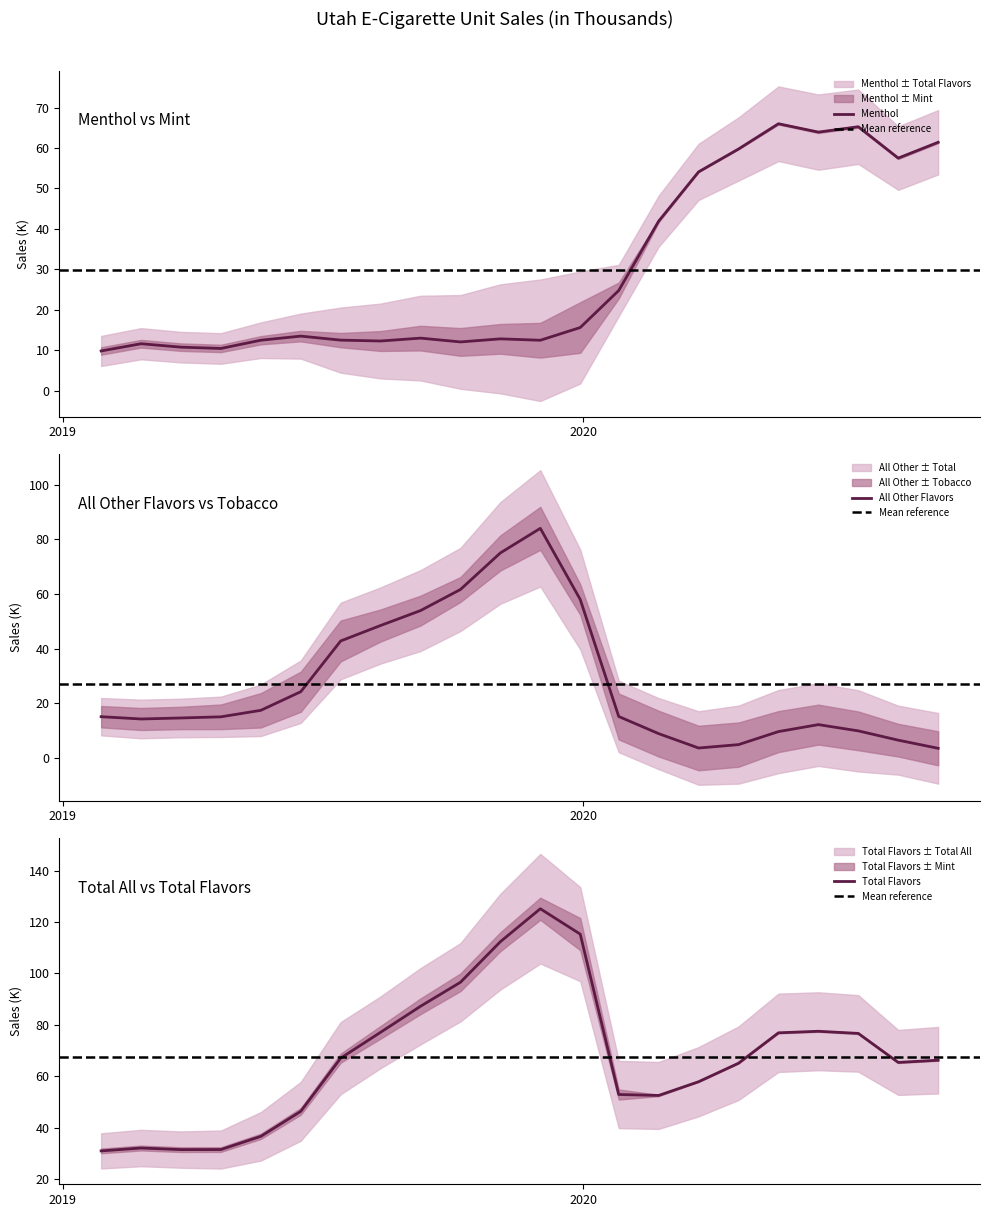

Reading left to right, list all the values displayed in this chart.

Menthol: 2019-01-28=9.8	2019-02-25=11.6	2019-03-25=10.8	2019-04-22=10.4	2019-05-20=12.5	2019-06-17=13.5	2019-07-15=12.5	2019-08-12=12.3	2019-09-09=13.0	2019-10-07=12.0	2019-11-04=12.8	2019-12-02=12.5	2019-12-30=15.6	2020-01-26=24.8	2020-02-23=41.9	2020-03-22=54.1	2020-04-19=59.7	2020-05-17=66.0	2020-06-14=63.9	2020-07-12=65.2	2020-08-09=57.5	2020-09-06=61.4
All Other Flavors: 2019-01-28=15.1	2019-02-25=14.2	2019-03-25=14.6	2019-04-22=15.0	2019-05-20=17.4	2019-06-17=24.2	2019-07-15=42.8	2019-08-12=48.5	2019-09-09=53.9	2019-10-07=61.7	2019-11-04=75.1	2019-12-02=84.1	2019-12-30=58.0	2020-01-26=15.1	2020-02-23=8.8	2020-03-22=3.6	2020-04-19=4.8	2020-05-17=9.6	2020-06-14=12.2	2020-07-12=9.9	2020-08-09=6.5	2020-09-06=3.5
Total Flavors: 2019-01-28=31.0	2019-02-25=32.1	2019-03-25=31.5	2019-04-22=31.5	2019-05-20=36.6	2019-06-17=46.4	2019-07-15=67.1	2019-08-12=77.1	2019-09-09=87.2	2019-10-07=96.6	2019-11-04=112.4	2019-12-02=125.2	2019-12-30=115.3	2020-01-26=52.9	2020-02-23=52.5	2020-03-22=57.9	2020-04-19=65.1	2020-05-17=76.9	2020-06-14=77.5	2020-07-12=76.7	2020-08-09=65.4	2020-09-06=66.3